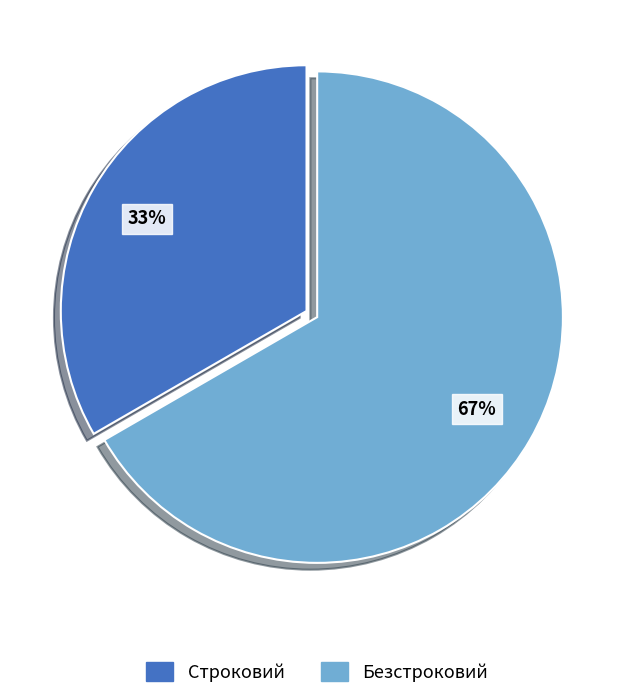

Which category has the smallest portion of the pie?

Строковий